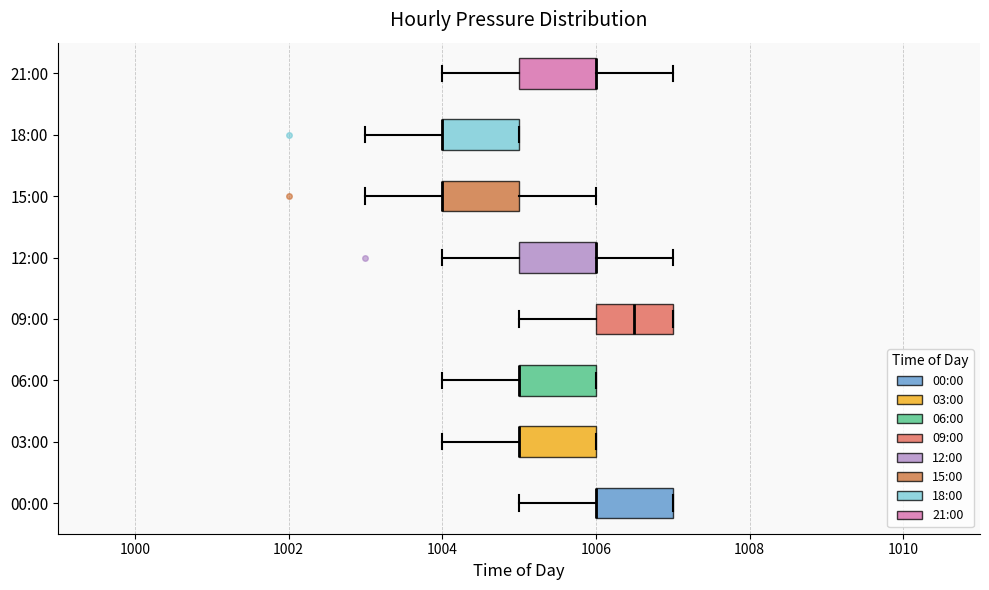

Reading bottom to top, read every box against the x-axis: the position of its median line, the range the box covers, and the ends of its whiskers. The values are not printed on the chart, so give them approximately, as read against the axis.

00:00: median 1006.0 (drawn on the box's left edge), box 1006.0 to 1007.0, whiskers 1005.0 to 1007.0
03:00: median 1005.0 (drawn on the box's left edge), box 1005.0 to 1006.0, whiskers 1004.0 to 1006.0
06:00: median 1005.0 (drawn on the box's left edge), box 1005.0 to 1006.0, whiskers 1004.0 to 1006.0
09:00: median 1006.6, box 1006.0 to 1007.0, whiskers 1005.0 to 1007.0
12:00: median 1006.0 (drawn on the box's right edge), box 1005.0 to 1006.0, whiskers 1004.0 to 1007.0
15:00: median 1004.0 (drawn on the box's left edge), box 1004.0 to 1005.0, whiskers 1003.0 to 1006.0
18:00: median 1004.0 (drawn on the box's left edge), box 1004.0 to 1005.0, whiskers 1003.0 to 1005.0
21:00: median 1006.0 (drawn on the box's right edge), box 1005.0 to 1006.0, whiskers 1004.0 to 1007.0